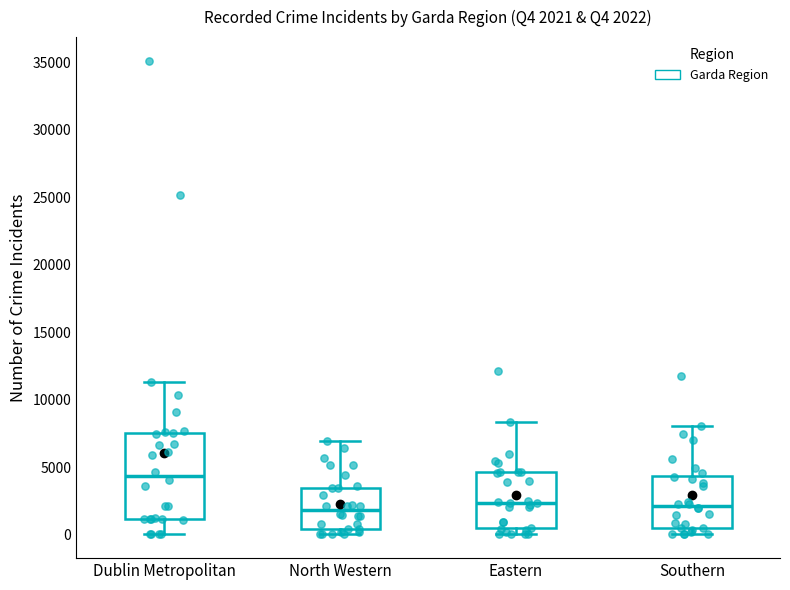

Which box is the tallest, from its lower edge to its upper edge?

Dublin Metropolitan